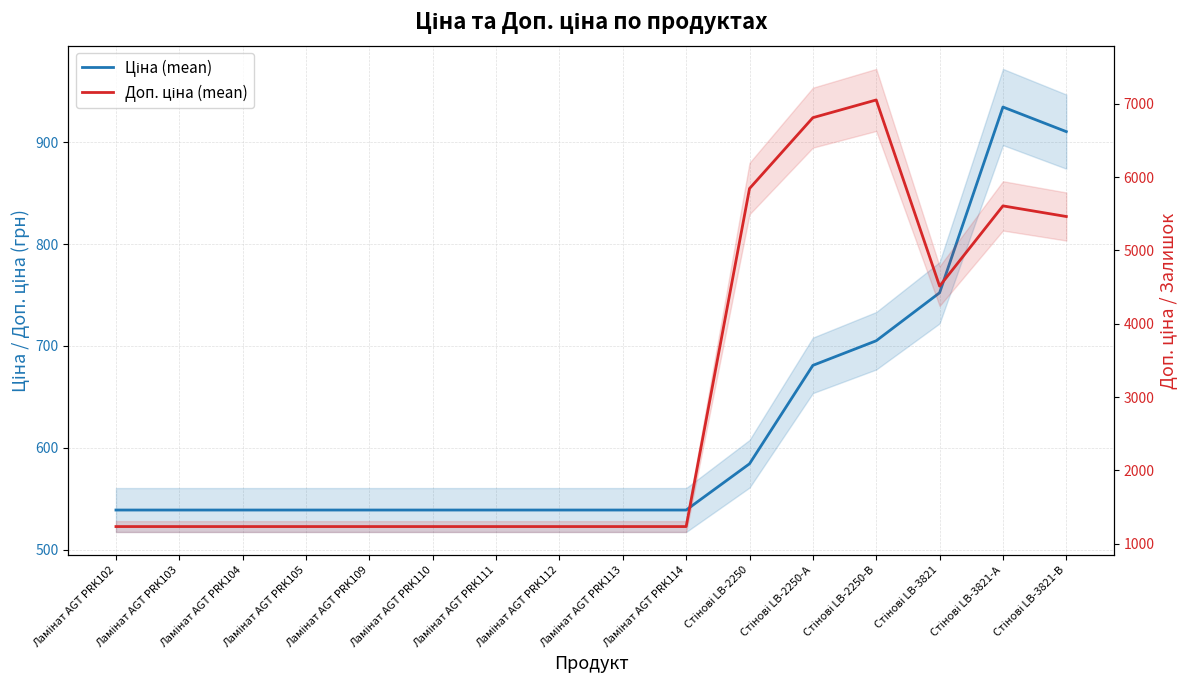

How many lines are shown in the chart?

2